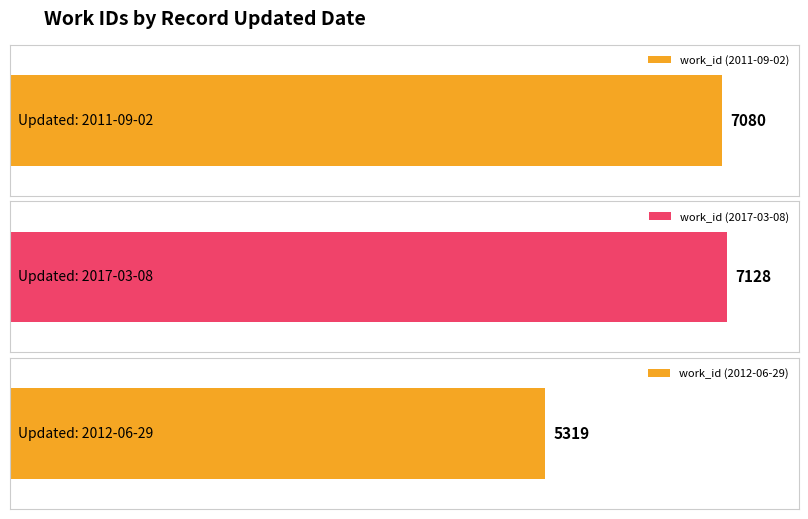

What is the label of the 2nd bar from the left?

2017-03-08